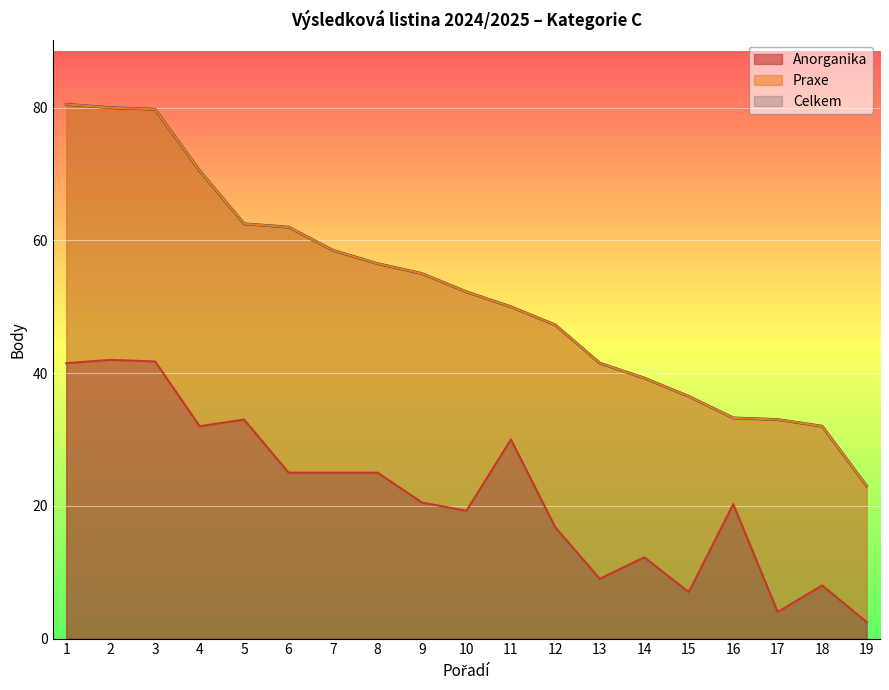

How many data points in Anorganika are above 20?

11